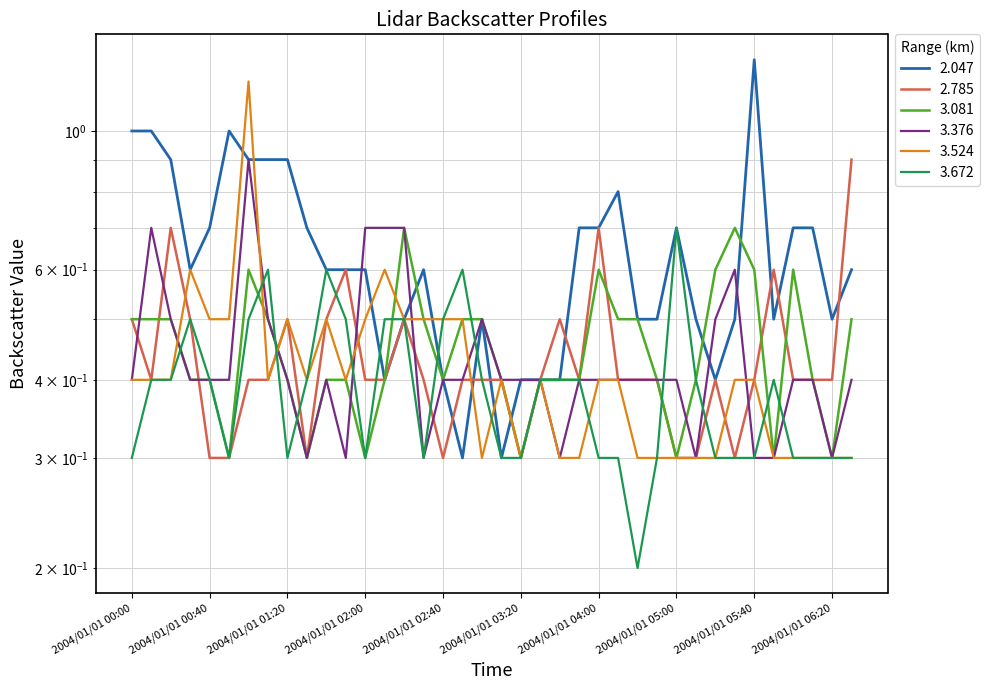

Reading left to right, list all the values displayed in this chart.

2.047: 2004/01/01 00:00=1.0	2004/01/01 00:10=1.0	2004/01/01 00:20=0.9	2004/01/01 00:30=0.6	2004/01/01 00:40=0.7	2004/01/01 00:50=1.0	2004/01/01 01:00=0.9	2004/01/01 01:10=0.9	2004/01/01 01:20=0.9	2004/01/01 01:30=0.7	2004/01/01 01:40=0.6	2004/01/01 01:50=0.6	2004/01/01 02:00=0.6	2004/01/01 02:10=0.4	2004/01/01 02:20=0.5	2004/01/01 02:30=0.6	2004/01/01 02:40=0.4	2004/01/01 02:50=0.3	2004/01/01 03:00=0.5	2004/01/01 03:10=0.3	2004/01/01 03:20=0.4	2004/01/01 03:30=0.4	2004/01/01 03:40=0.4	2004/01/01 03:50=0.7	2004/01/01 04:00=0.7	2004/01/01 04:30=0.8	2004/01/01 04:40=0.5	2004/01/01 04:50=0.5	2004/01/01 05:00=0.7	2004/01/01 05:10=0.5	2004/01/01 05:20=0.4	2004/01/01 05:30=0.5	2004/01/01 05:40=1.3	2004/01/01 05:50=0.5	2004/01/01 06:00=0.7	2004/01/01 06:10=0.7	2004/01/01 06:20=0.5	2004/01/01 06:30=0.6
2.785: 2004/01/01 00:00=0.5	2004/01/01 00:10=0.4	2004/01/01 00:20=0.7	2004/01/01 00:30=0.5	2004/01/01 00:40=0.3	2004/01/01 00:50=0.3	2004/01/01 01:00=0.4	2004/01/01 01:10=0.4	2004/01/01 01:20=0.5	2004/01/01 01:30=0.3	2004/01/01 01:40=0.5	2004/01/01 01:50=0.6	2004/01/01 02:00=0.4	2004/01/01 02:10=0.4	2004/01/01 02:20=0.5	2004/01/01 02:30=0.4	2004/01/01 02:40=0.3	2004/01/01 02:50=0.4	2004/01/01 03:00=0.4	2004/01/01 03:10=0.4	2004/01/01 03:20=0.3	2004/01/01 03:30=0.4	2004/01/01 03:40=0.5	2004/01/01 03:50=0.4	2004/01/01 04:00=0.7	2004/01/01 04:30=0.4	2004/01/01 04:40=0.4	2004/01/01 04:50=0.4	2004/01/01 05:00=0.3	2004/01/01 05:10=0.3	2004/01/01 05:20=0.4	2004/01/01 05:30=0.3	2004/01/01 05:40=0.4	2004/01/01 05:50=0.6	2004/01/01 06:00=0.4	2004/01/01 06:10=0.4	2004/01/01 06:20=0.4	2004/01/01 06:30=0.9
3.081: 2004/01/01 00:00=0.5	2004/01/01 00:10=0.5	2004/01/01 00:20=0.5	2004/01/01 00:30=0.4	2004/01/01 00:40=0.4	2004/01/01 00:50=0.3	2004/01/01 01:00=0.6	2004/01/01 01:10=0.5	2004/01/01 01:20=0.4	2004/01/01 01:30=0.3	2004/01/01 01:40=0.4	2004/01/01 01:50=0.4	2004/01/01 02:00=0.3	2004/01/01 02:10=0.4	2004/01/01 02:20=0.7	2004/01/01 02:30=0.5	2004/01/01 02:40=0.4	2004/01/01 02:50=0.5	2004/01/01 03:00=0.5	2004/01/01 03:10=0.4	2004/01/01 03:20=0.3	2004/01/01 03:30=0.4	2004/01/01 03:40=0.4	2004/01/01 03:50=0.4	2004/01/01 04:00=0.6	2004/01/01 04:30=0.5	2004/01/01 04:40=0.5	2004/01/01 04:50=0.4	2004/01/01 05:00=0.3	2004/01/01 05:10=0.4	2004/01/01 05:20=0.6	2004/01/01 05:30=0.7	2004/01/01 05:40=0.6	2004/01/01 05:50=0.3	2004/01/01 06:00=0.6	2004/01/01 06:10=0.4	2004/01/01 06:20=0.3	2004/01/01 06:30=0.5
3.376: 2004/01/01 00:00=0.4	2004/01/01 00:10=0.7	2004/01/01 00:20=0.5	2004/01/01 00:30=0.4	2004/01/01 00:40=0.4	2004/01/01 00:50=0.4	2004/01/01 01:00=0.9	2004/01/01 01:10=0.5	2004/01/01 01:20=0.4	2004/01/01 01:30=0.3	2004/01/01 01:40=0.4	2004/01/01 01:50=0.3	2004/01/01 02:00=0.7	2004/01/01 02:10=0.7	2004/01/01 02:20=0.7	2004/01/01 02:30=0.3	2004/01/01 02:40=0.4	2004/01/01 02:50=0.4	2004/01/01 03:00=0.5	2004/01/01 03:10=0.4	2004/01/01 03:20=0.4	2004/01/01 03:30=0.4	2004/01/01 03:40=0.3	2004/01/01 03:50=0.4	2004/01/01 04:00=0.4	2004/01/01 04:30=0.4	2004/01/01 04:40=0.4	2004/01/01 04:50=0.4	2004/01/01 05:00=0.4	2004/01/01 05:10=0.3	2004/01/01 05:20=0.5	2004/01/01 05:30=0.6	2004/01/01 05:40=0.3	2004/01/01 05:50=0.3	2004/01/01 06:00=0.4	2004/01/01 06:10=0.4	2004/01/01 06:20=0.3	2004/01/01 06:30=0.4
3.524: 2004/01/01 00:00=0.4	2004/01/01 00:10=0.4	2004/01/01 00:20=0.4	2004/01/01 00:30=0.6	2004/01/01 00:40=0.5	2004/01/01 00:50=0.5	2004/01/01 01:00=1.2	2004/01/01 01:10=0.4	2004/01/01 01:20=0.5	2004/01/01 01:30=0.4	2004/01/01 01:40=0.5	2004/01/01 01:50=0.4	2004/01/01 02:00=0.5	2004/01/01 02:10=0.6	2004/01/01 02:20=0.5	2004/01/01 02:30=0.5	2004/01/01 02:40=0.5	2004/01/01 02:50=0.5	2004/01/01 03:00=0.3	2004/01/01 03:10=0.4	2004/01/01 03:20=0.3	2004/01/01 03:30=0.4	2004/01/01 03:40=0.3	2004/01/01 03:50=0.3	2004/01/01 04:00=0.4	2004/01/01 04:30=0.4	2004/01/01 04:40=0.3	2004/01/01 04:50=0.3	2004/01/01 05:00=0.3	2004/01/01 05:10=0.3	2004/01/01 05:20=0.3	2004/01/01 05:30=0.4	2004/01/01 05:40=0.4	2004/01/01 05:50=0.3	2004/01/01 06:00=0.3	2004/01/01 06:10=0.3	2004/01/01 06:20=0.3	2004/01/01 06:30=0.3
3.672: 2004/01/01 00:00=0.3	2004/01/01 00:10=0.4	2004/01/01 00:20=0.4	2004/01/01 00:30=0.5	2004/01/01 00:40=0.4	2004/01/01 00:50=0.3	2004/01/01 01:00=0.5	2004/01/01 01:10=0.6	2004/01/01 01:20=0.3	2004/01/01 01:30=0.4	2004/01/01 01:40=0.6	2004/01/01 01:50=0.5	2004/01/01 02:00=0.3	2004/01/01 02:10=0.5	2004/01/01 02:20=0.5	2004/01/01 02:30=0.3	2004/01/01 02:40=0.5	2004/01/01 02:50=0.6	2004/01/01 03:00=0.4	2004/01/01 03:10=0.3	2004/01/01 03:20=0.3	2004/01/01 03:30=0.4	2004/01/01 03:40=0.4	2004/01/01 03:50=0.4	2004/01/01 04:00=0.3	2004/01/01 04:30=0.3	2004/01/01 04:40=0.2	2004/01/01 04:50=0.3	2004/01/01 05:00=0.7	2004/01/01 05:10=0.4	2004/01/01 05:20=0.3	2004/01/01 05:30=0.3	2004/01/01 05:40=0.3	2004/01/01 05:50=0.4	2004/01/01 06:00=0.3	2004/01/01 06:10=0.3	2004/01/01 06:20=0.3	2004/01/01 06:30=0.3